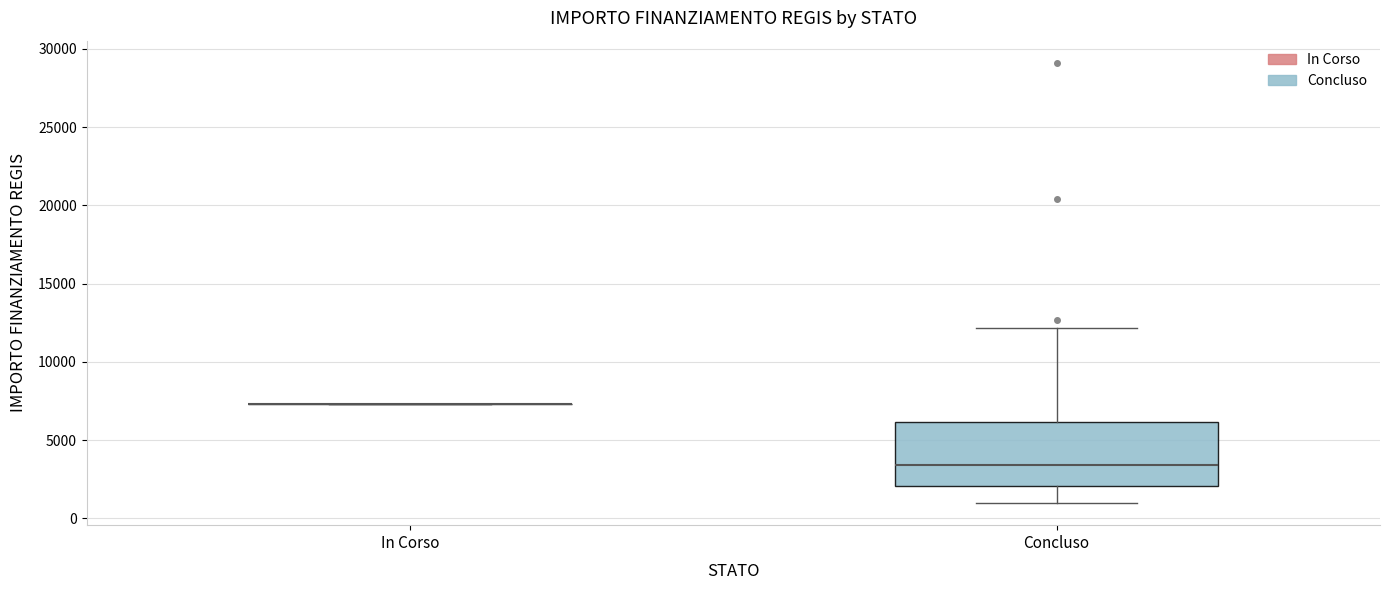

Reading left to right, transcribe this box plot: for each box, give where its median line is, the range the box spans, and where its two whiskers end, as read against the y-axis. The values are not printed on the chart, so give them approximately, as read against the axis.

In Corso: box collapsed to a line at 7500, whiskers 7500 to 7500
Concluso: median 3500, box 2000 to 6000, whiskers 1000 to 12000